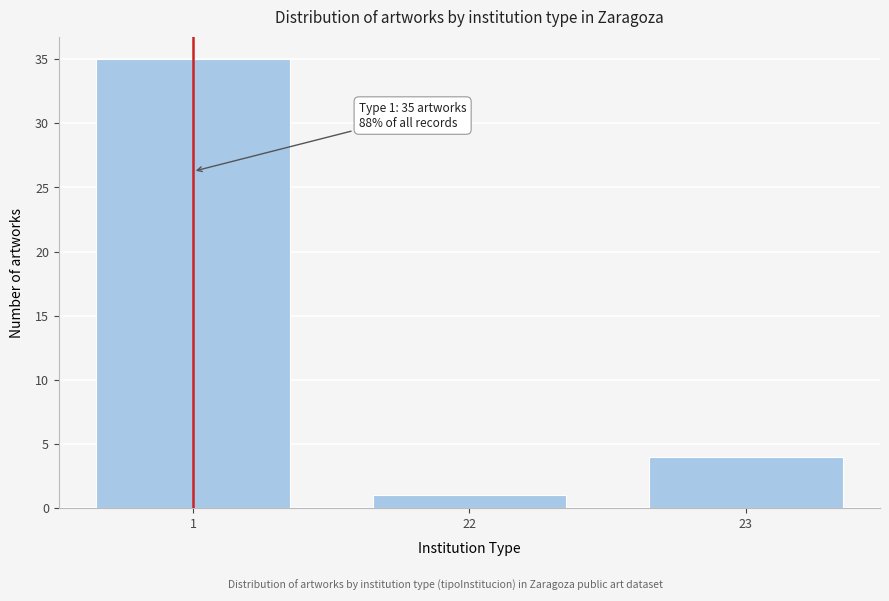

Reading right to left, what are all the values shown in this chart?

23=4	22=1	1=35